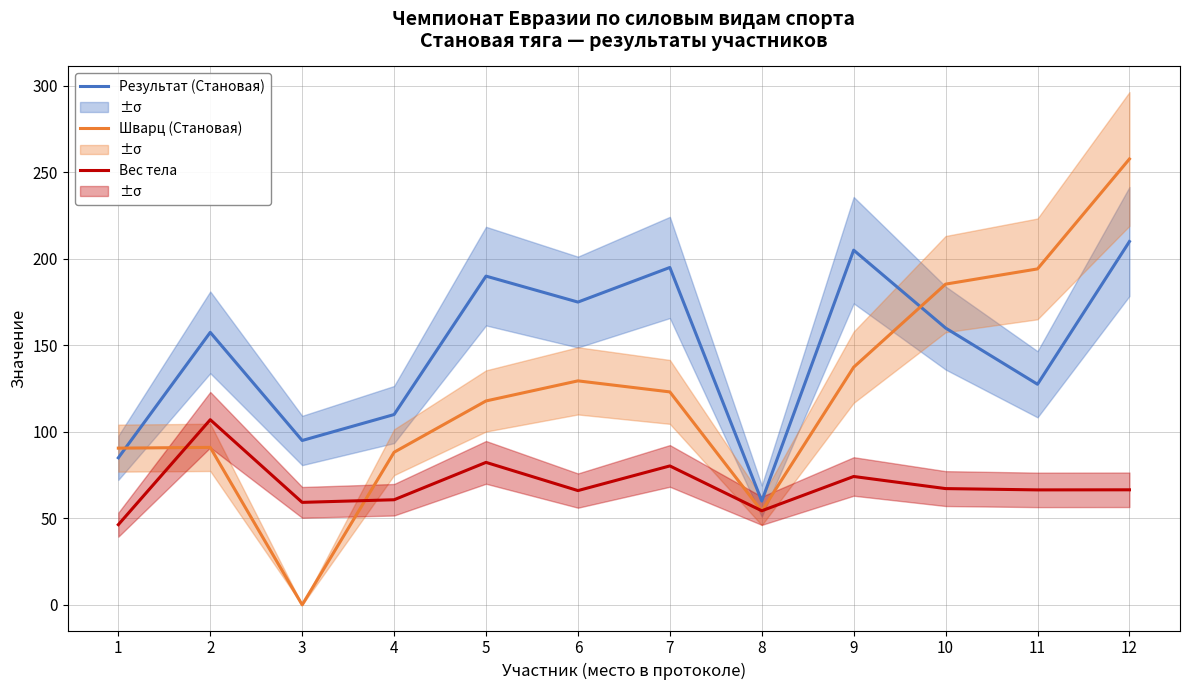

Count the number of categories in the chart.

12